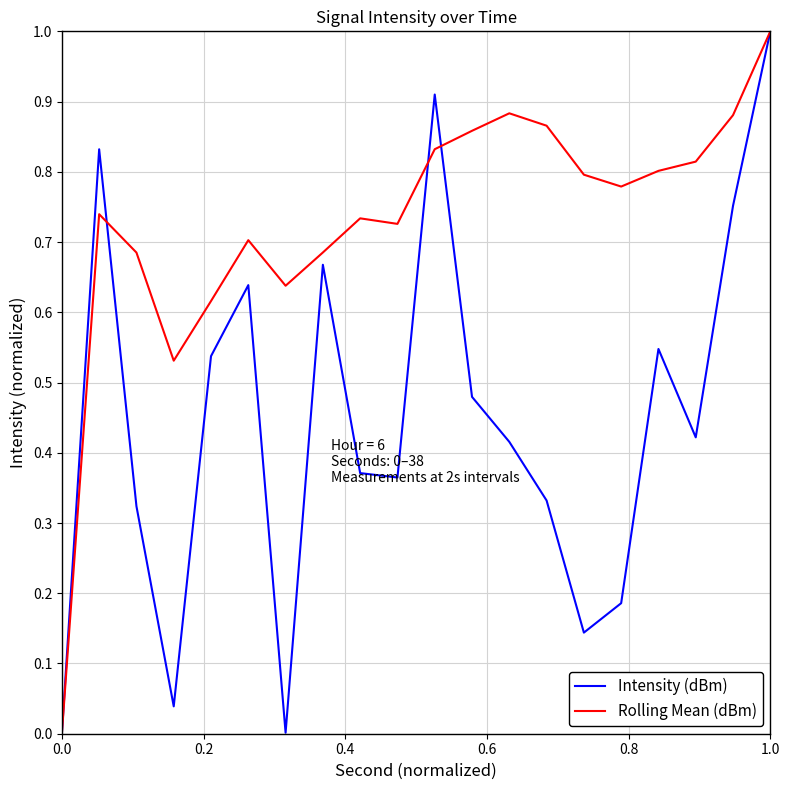

What is the maximum value shown in the chart?

1.0